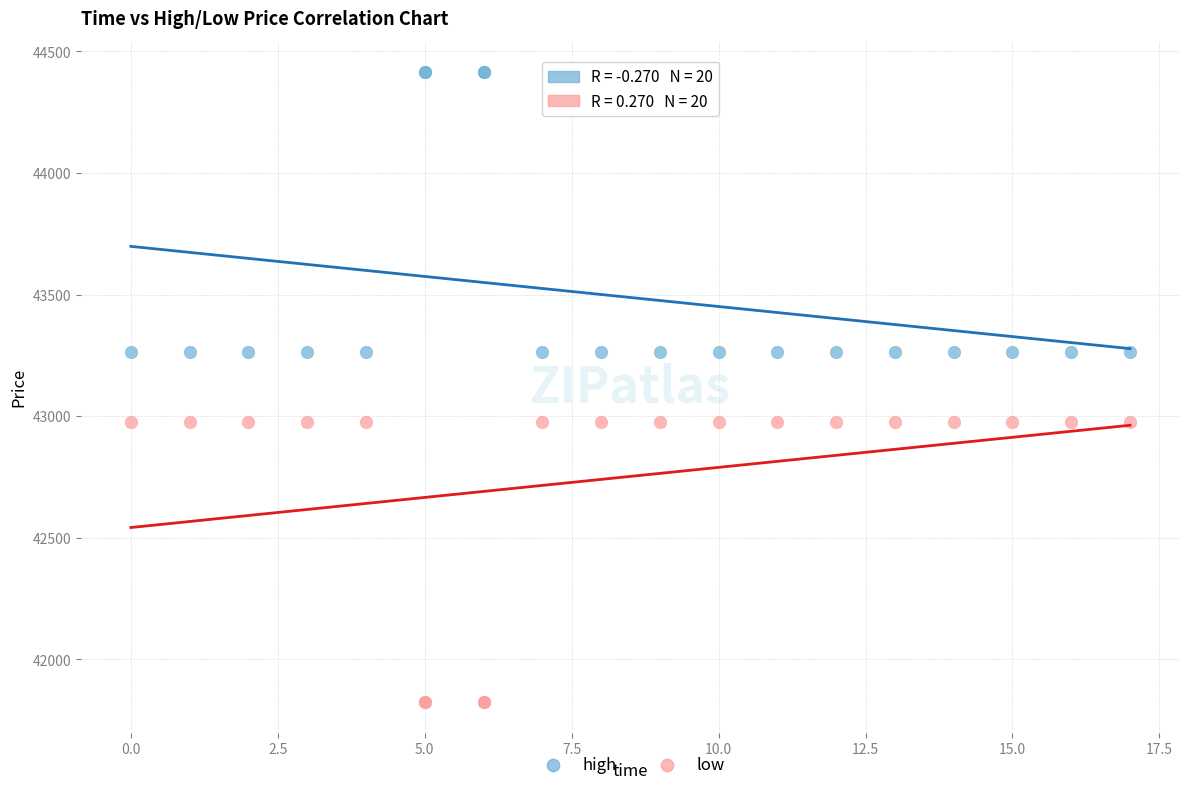

What is the X range (max minus min) for the scatter plot?

17.0